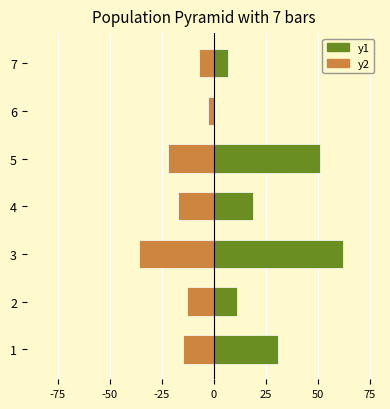

What is the total value across all series at 6?

-3